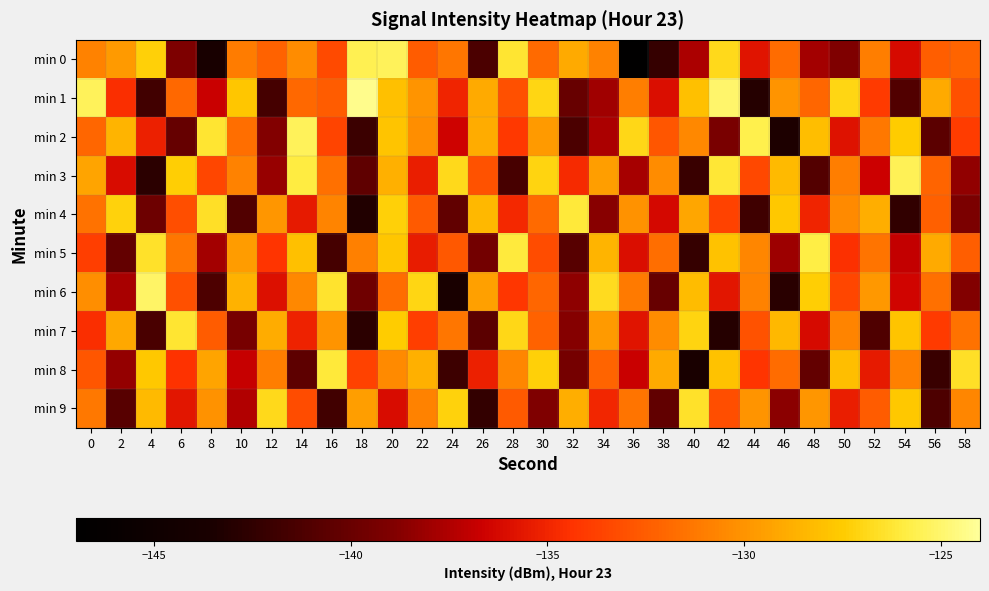

Reading right to left, list all the values displayed in this chart.

min 0: 58=-132.2	56=-132.4	54=-136.2	52=-130.9	50=-139.0	48=-137.9	46=-131.7	44=-135.7	42=-126.8	40=-137.6	38=-142.3	36=-146.7	34=-130.7	32=-129.0	30=-131.9	28=-126.2	26=-141.3	24=-131.4	22=-132.5	20=-125.4	18=-125.6	16=-133.3	14=-130.4	12=-132.3	10=-131.0	8=-143.7	6=-139.1	4=-127.2	2=-129.7	0=-130.7
min 1: 58=-133.0	56=-129.0	54=-141.0	52=-134.0	50=-127.0	48=-132.0	46=-130.0	44=-143.0	42=-125.0	40=-128.0	38=-136.0	36=-131.0	34=-138.0	32=-140.0	30=-127.0	28=-133.0	26=-129.0	24=-135.0	22=-130.0	20=-128.0	18=-124.3	16=-132.5	14=-132.0	12=-141.6	10=-127.7	8=-136.7	6=-132.0	4=-141.7	2=-134.6	0=-125.4
min 2: 58=-133.9	56=-140.6	54=-127.5	52=-131.2	50=-135.8	48=-128.1	46=-143.4	44=-125.7	42=-139.2	40=-130.5	38=-132.8	36=-126.9	34=-137.6	32=-141.3	30=-129.7	28=-134.1	26=-128.9	24=-136.5	22=-130.2	20=-127.8	18=-142.0	16=-133.6	14=-125.4	12=-138.9	10=-131.7	8=-126.3	6=-140.1	4=-135.2	2=-128.5	0=-132.0
min 3: 58=-138.4	56=-132.1	54=-125.5	52=-136.6	50=-131.0	48=-140.9	46=-128.3	44=-133.4	42=-126.2	40=-142.1	38=-130.3	36=-137.8	34=-129.5	32=-134.7	30=-127.1	28=-141.5	26=-132.9	24=-126.8	22=-135.3	20=-128.7	18=-140.4	16=-131.6	14=-125.9	12=-138.2	10=-130.8	8=-133.5	6=-127.4	4=-142.7	2=-136.1	0=-129.3
min 4: 58=-139.1	56=-132.3	54=-142.5	52=-128.8	50=-130.4	48=-135.0	46=-127.6	44=-141.8	42=-133.7	40=-129.2	38=-136.3	36=-130.1	34=-138.7	32=-126.1	30=-131.9	28=-134.8	26=-128.4	24=-140.3	22=-132.6	20=-127.3	18=-143.2	16=-130.7	14=-135.5	12=-129.9	10=-141.0	8=-126.6	6=-133.1	4=-139.8	2=-127.2	0=-131.5
min 5: 58=-132.4	56=-129.0	54=-136.9	52=-131.4	50=-134.5	48=-125.8	46=-138.1	44=-130.6	42=-127.9	40=-142.3	38=-131.7	36=-136.0	34=-128.5	32=-140.8	30=-133.2	28=-126.0	26=-139.5	24=-132.7	22=-135.4	20=-127.7	18=-130.9	16=-141.6	14=-128.0	12=-134.3	10=-129.6	8=-137.9	6=-131.3	4=-126.5	2=-140.2	0=-133.8
min 6: 58=-138.9	56=-131.6	54=-136.4	52=-129.8	50=-133.5	48=-127.4	46=-142.8	44=-130.8	42=-135.6	40=-128.2	38=-140.0	36=-131.1	34=-126.7	32=-138.5	30=-132.0	28=-134.2	26=-129.4	24=-143.6	22=-127.0	20=-131.8	18=-139.7	16=-126.4	14=-130.5	12=-135.9	10=-128.6	8=-141.2	6=-133.0	4=-125.1	2=-137.7	0=-130.2
min 7: 58=-131.5	56=-134.0	54=-127.8	52=-141.1	50=-130.7	48=-136.2	46=-128.4	44=-132.9	42=-143.0	40=-127.1	38=-130.3	36=-135.7	34=-129.7	32=-138.8	30=-132.2	28=-126.9	26=-140.6	24=-131.3	22=-133.8	20=-127.5	18=-142.7	16=-130.0	14=-135.1	12=-128.9	10=-139.3	8=-132.5	6=-126.3	4=-141.4	2=-129.1	0=-134.6
min 8: 58=-126.6	56=-142.1	54=-130.9	52=-135.5	50=-128.1	48=-140.2	46=-131.8	44=-134.3	42=-127.9	40=-143.5	38=-129.0	36=-136.7	34=-132.1	32=-139.4	30=-127.3	28=-130.6	26=-135.2	24=-141.9	22=-128.7	20=-130.4	18=-133.7	16=-126.1	14=-140.5	12=-131.0	10=-136.8	8=-129.3	6=-134.4	4=-127.6	2=-138.3	0=-132.8
min 9: 58=-130.6	56=-141.2	54=-127.6	52=-132.5	50=-135.3	48=-129.9	46=-138.6	44=-130.0	42=-133.1	40=-126.5	38=-140.3	36=-131.4	34=-134.9	32=-128.8	30=-139.0	28=-132.6	26=-142.4	24=-127.2	22=-130.8	20=-136.1	18=-129.5	16=-141.7	14=-133.2	12=-126.8	10=-137.4	8=-130.1	6=-135.6	4=-128.3	2=-140.8	0=-131.2